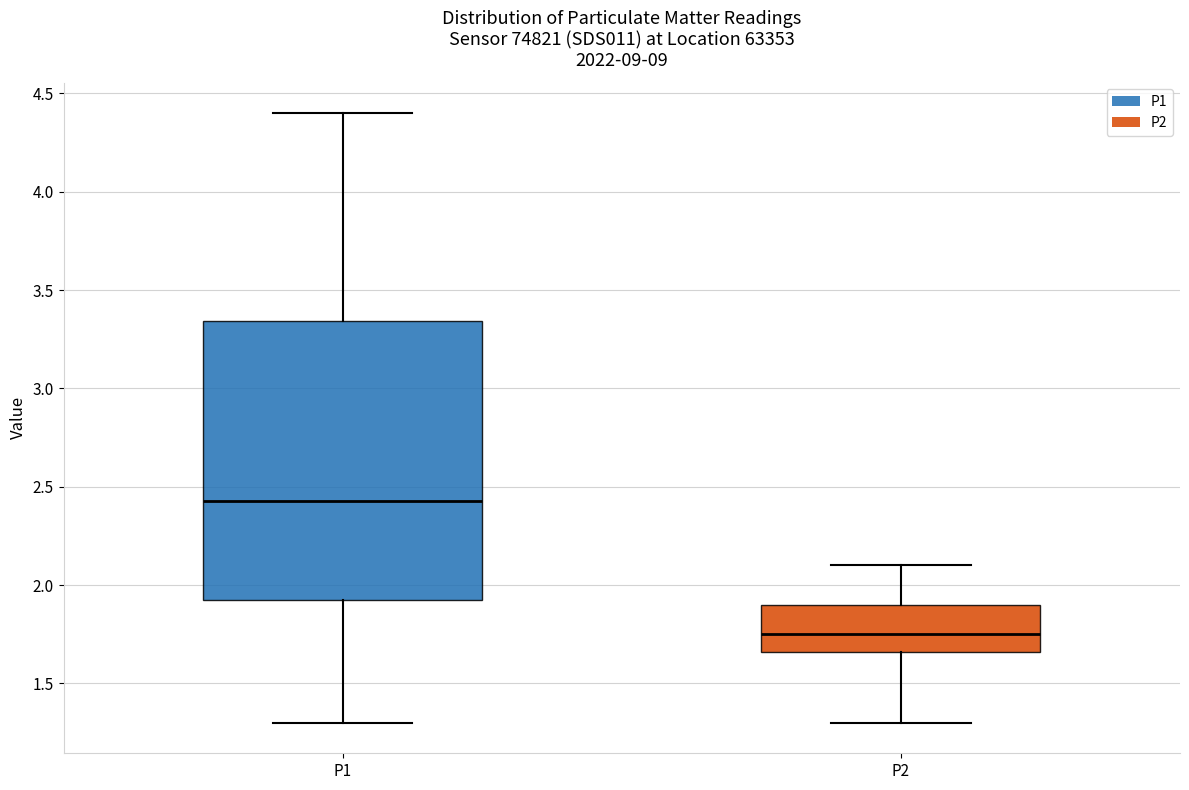

Where does the lower whisker of the box for P1 end on the y-axis? The values are not printed on the chart, so give them approximately, as read against the axis.

1.30